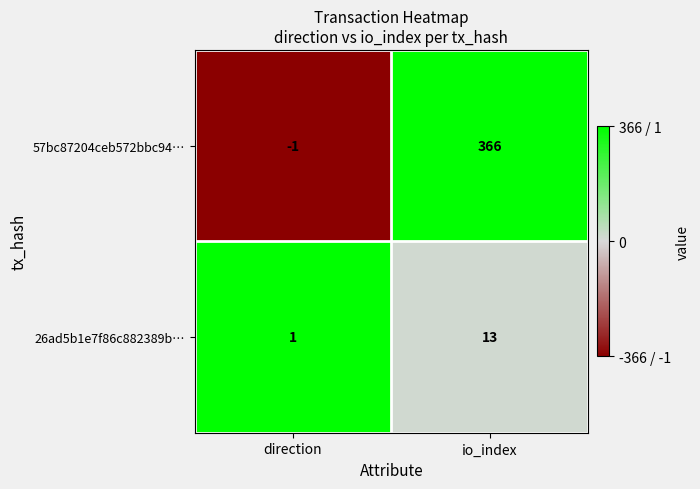

Reading left to right, transcribe all the data shown in this chart.

57bc87204ceb572bbc94…: direction=-1	io_index=366
26ad5b1e7f86c882389b…: direction=1	io_index=13